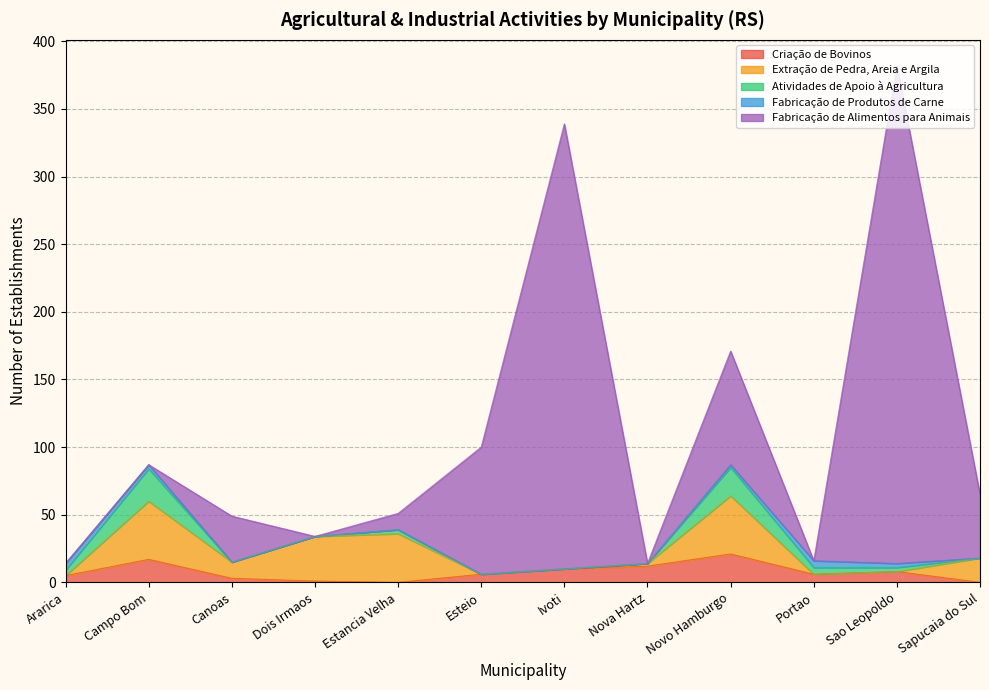

Which series has the largest range (max minus min)?

Fabricação de Alimentos para Animais